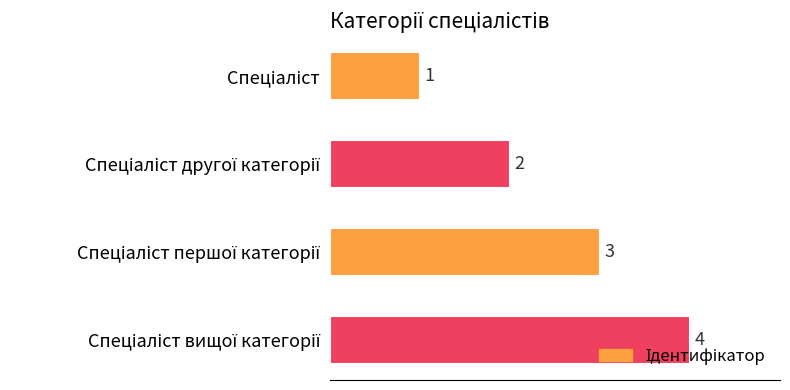

What is the value of the 3rd bar from the top?

3